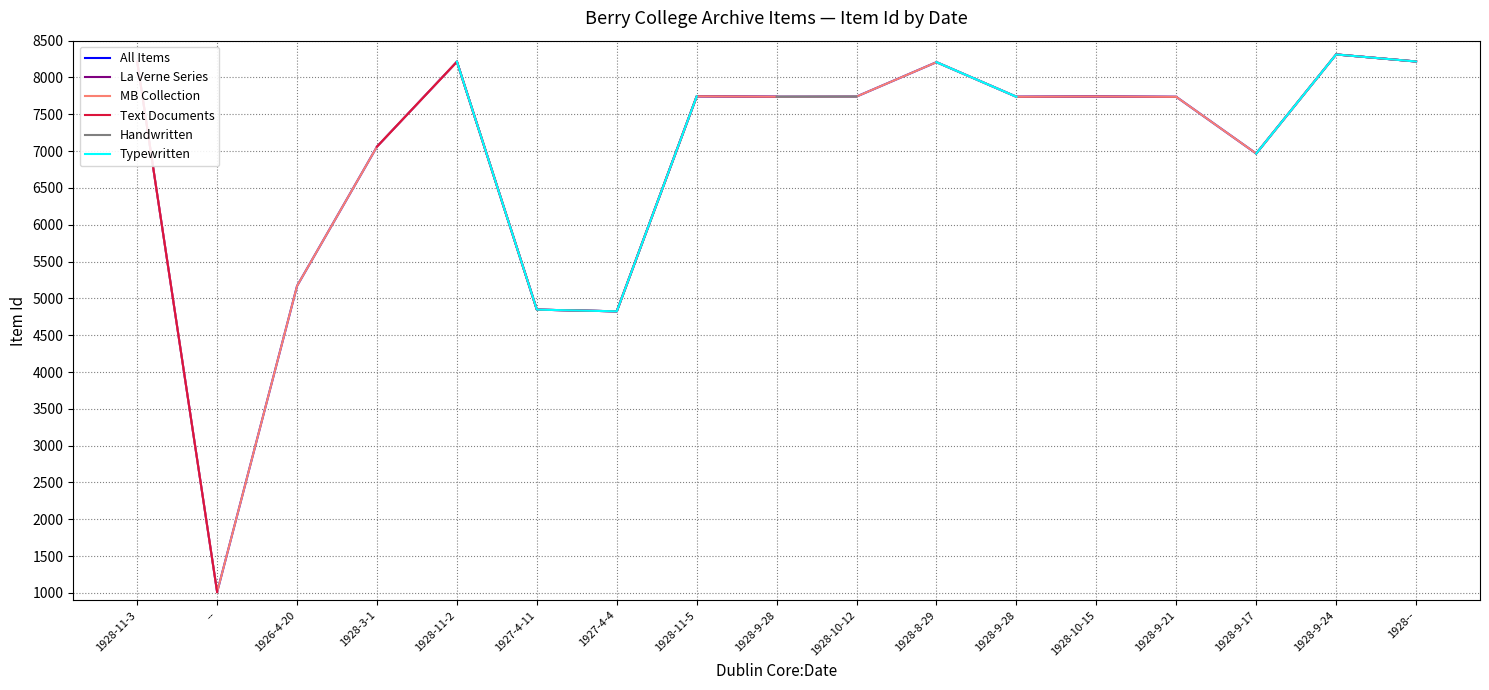

True or false: Text Documents and MB Collection cross at least once.

False